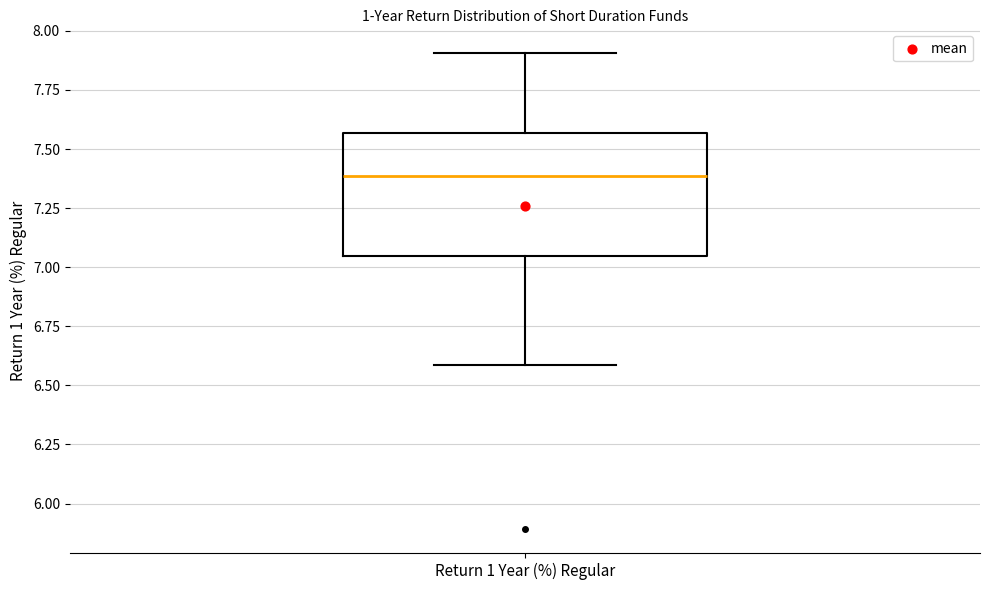

Read this box plot against the y-axis: the position of the median line, the range covered by the box, and the ends of both whiskers. The values are not printed on the chart, so give them approximately, as read against the axis.

median 7.40, box 7.05 to 7.55, whiskers 6.60 to 7.90